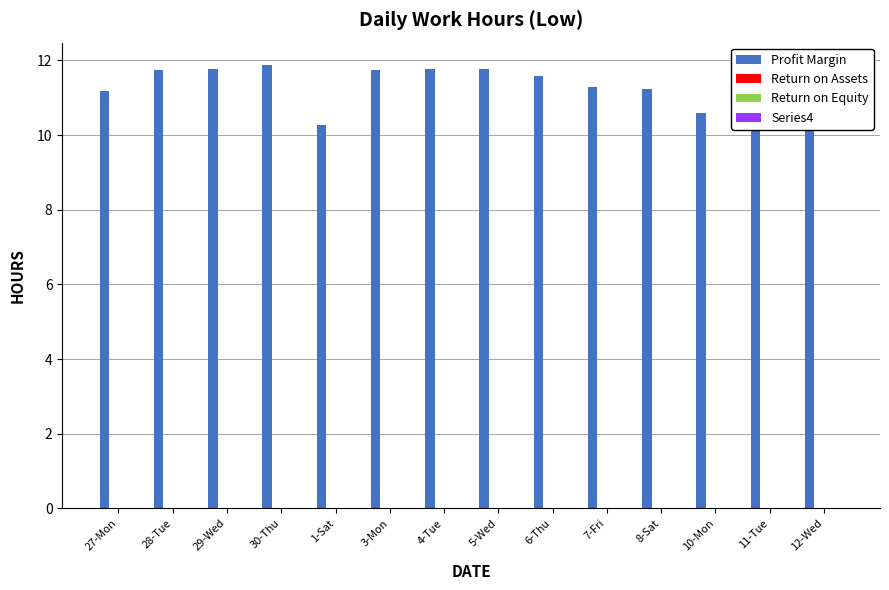

What is the value of the 8th bar from the left?

11.8